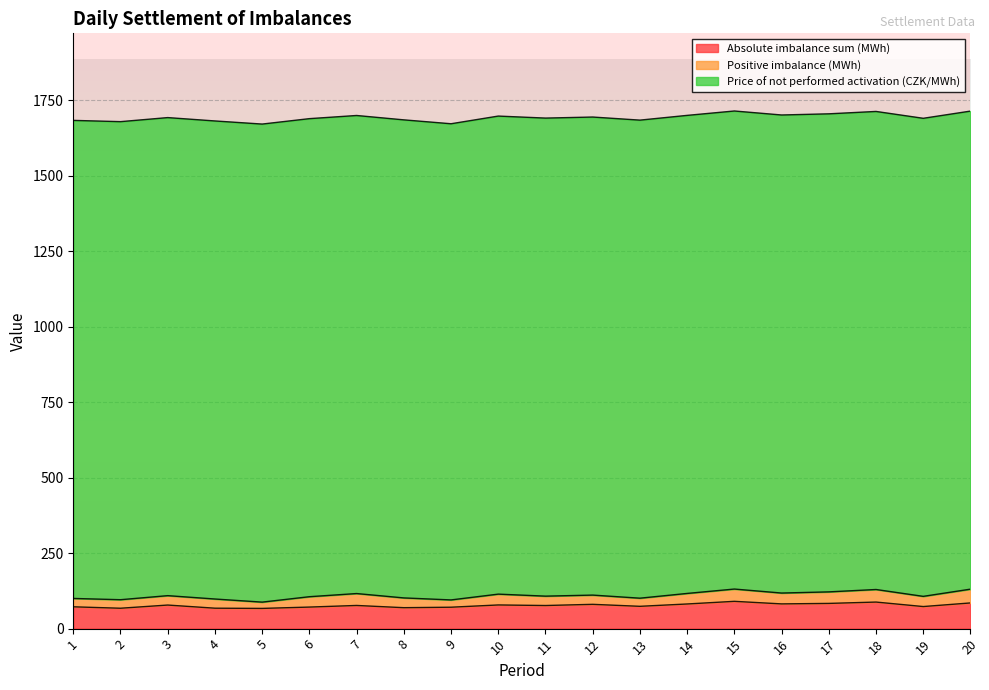

How many data points does each series have?

20